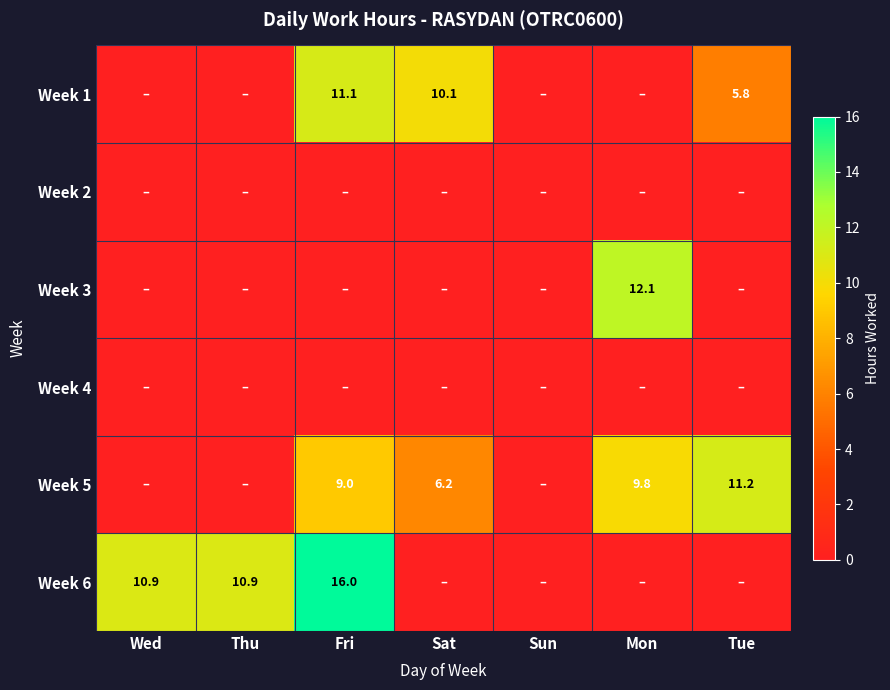

Is it true that Week 5 equals 6.2 at Sat?

True